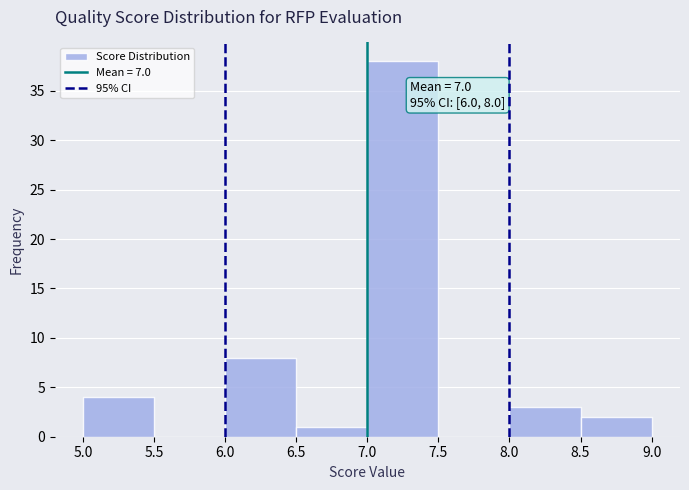

Which range on the x-axis has the tallest bar?

7.0 to 7.5